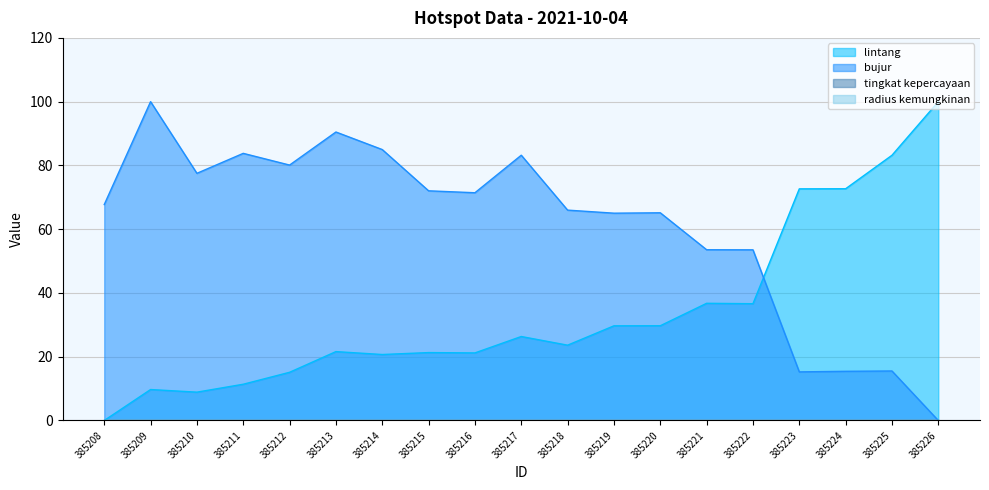

Rank the series at 385215 from lowest to highest value.

lintang, bujur